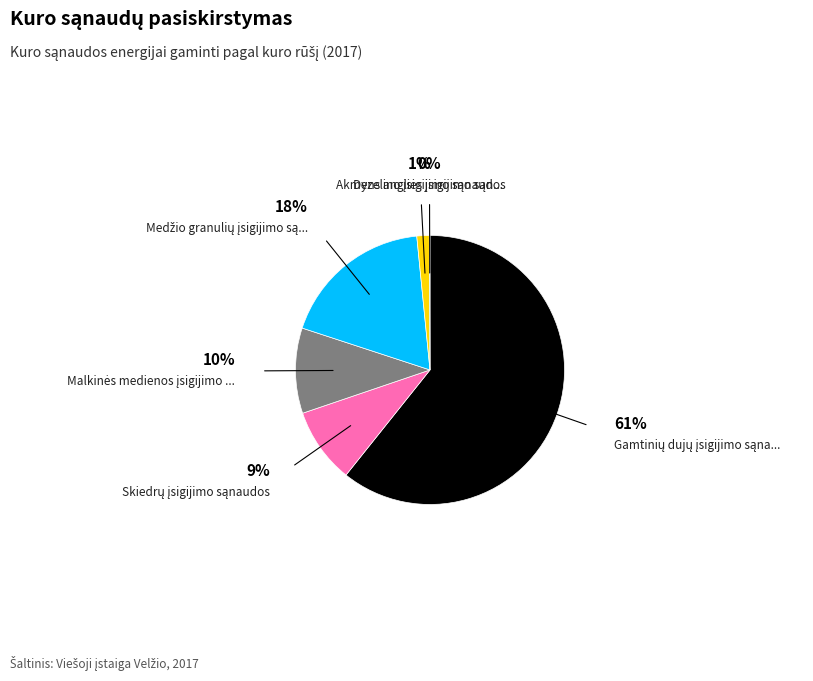

Is there any slice that represents more than half of the pie?

Yes